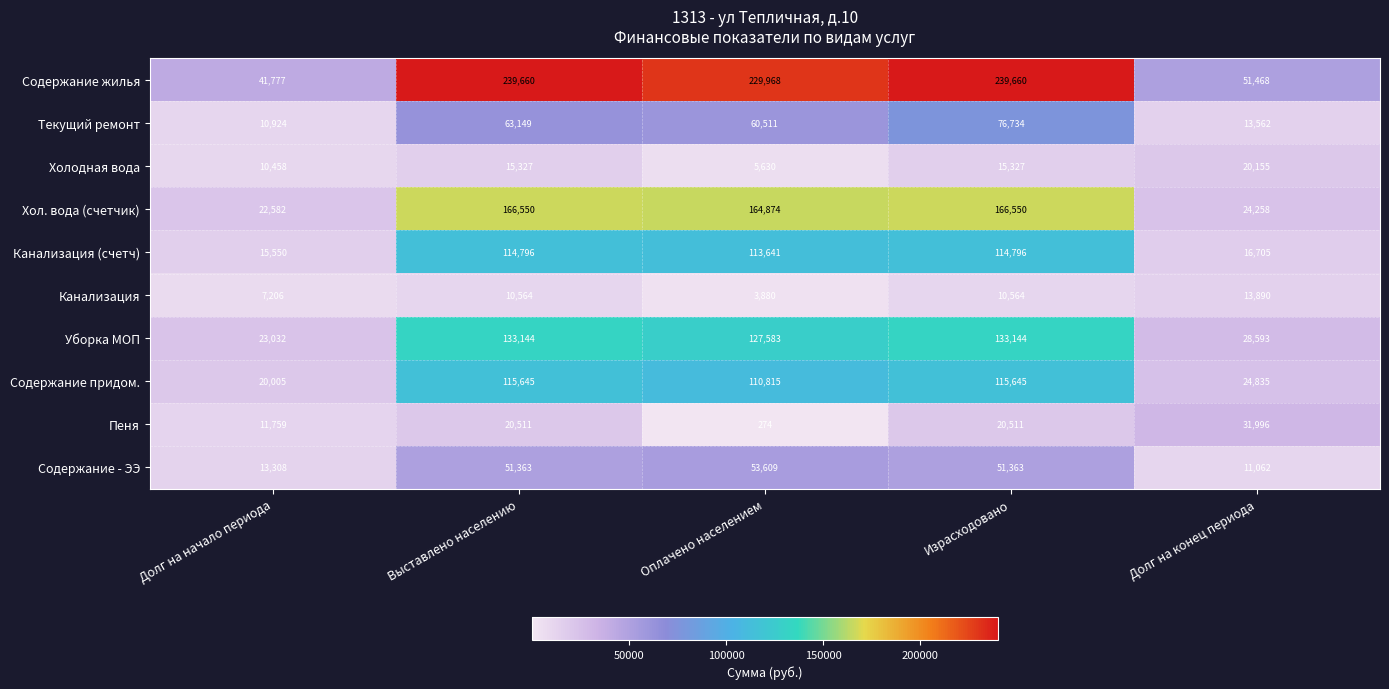

Between Оплачено населением and Долг на конец периода, which series saw the biggest shift?

Содержание жилья